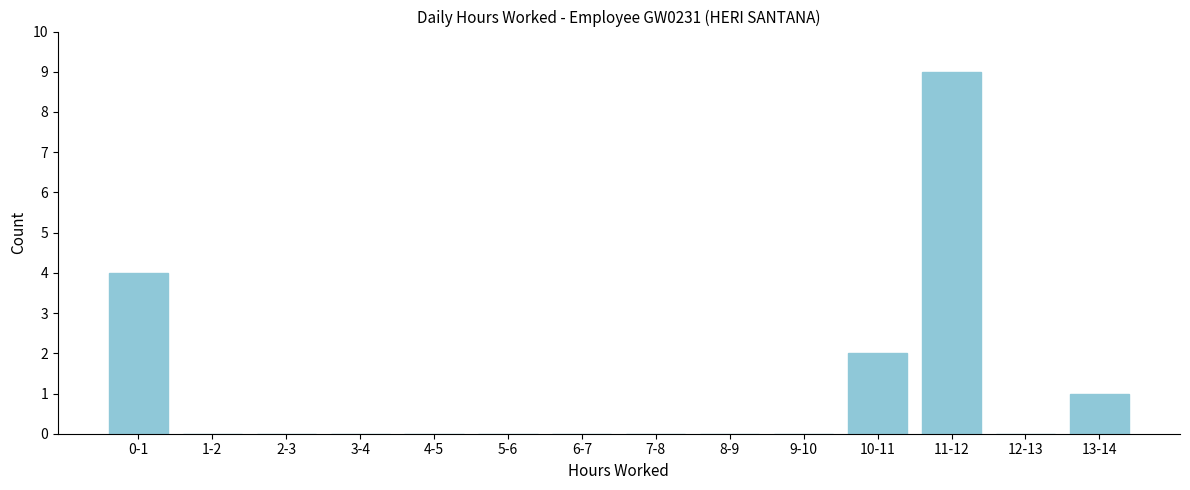

Reading left to right, transcribe all the data shown in this chart.

0-1=4	1-2=0	2-3=0	3-4=0	4-5=0	5-6=0	6-7=0	7-8=0	8-9=0	9-10=0	10-11=2	11-12=9	12-13=0	13-14=1